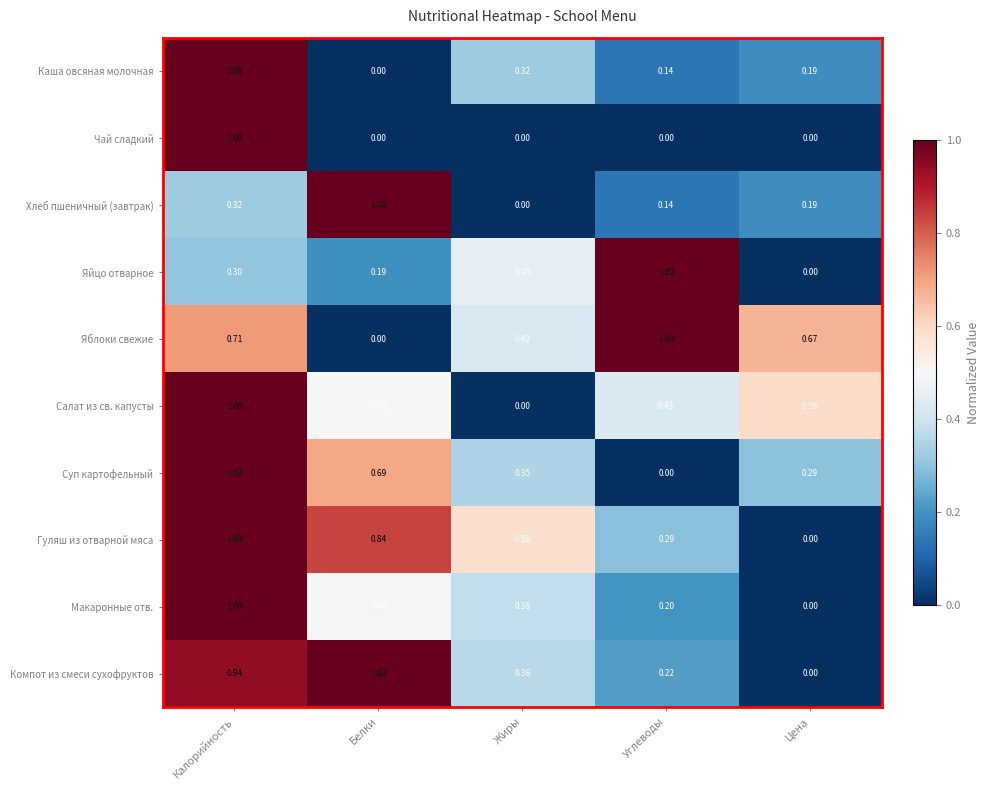

Between Белки and Цена, which series saw the biggest shift?

Компот из смеси сухофруктов